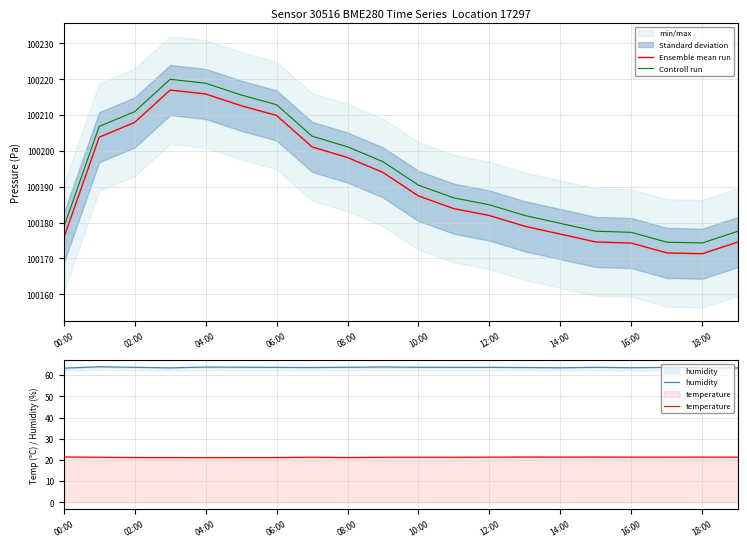

True or false: temperature and humidity cross at least once.

False